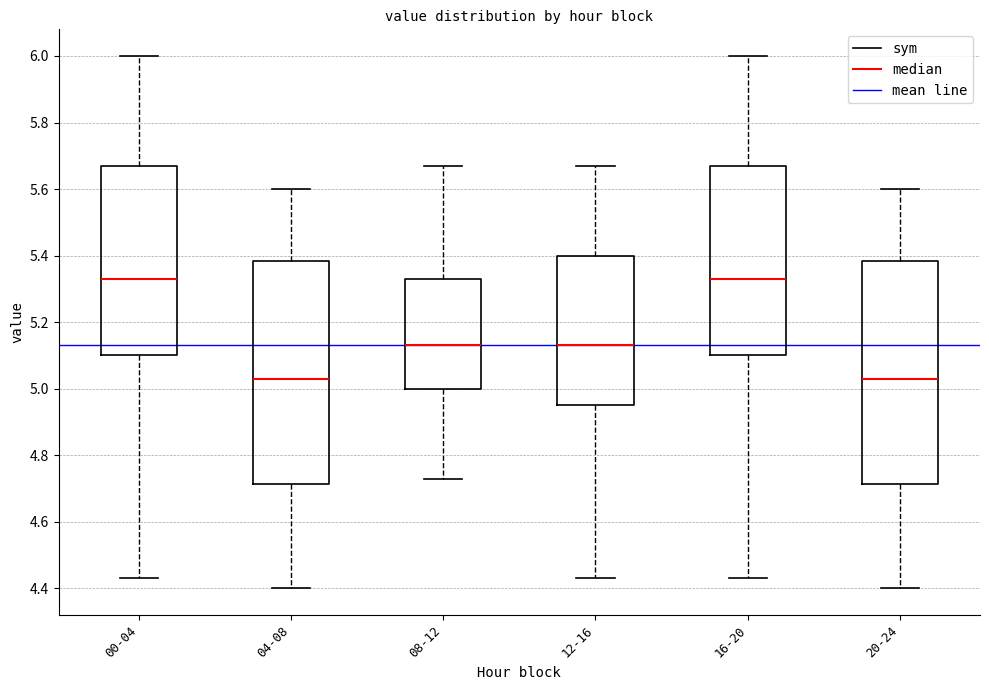

Reading left to right, transcribe this box plot: for each box, give where its median line is, the range the box spans, and where its two whiskers end, as read against the y-axis. The values are not printed on the chart, so give them approximately, as read against the axis.

00-04: median 5.34, box 5.10 to 5.68, whiskers 4.44 to 6.00
04-08: median 5.04, box 4.72 to 5.38, whiskers 4.40 to 5.60
08-12: median 5.14, box 5.00 to 5.34, whiskers 4.74 to 5.68
12-16: median 5.14, box 4.96 to 5.40, whiskers 4.44 to 5.68
16-20: median 5.34, box 5.10 to 5.68, whiskers 4.44 to 6.00
20-24: median 5.04, box 4.72 to 5.38, whiskers 4.40 to 5.60